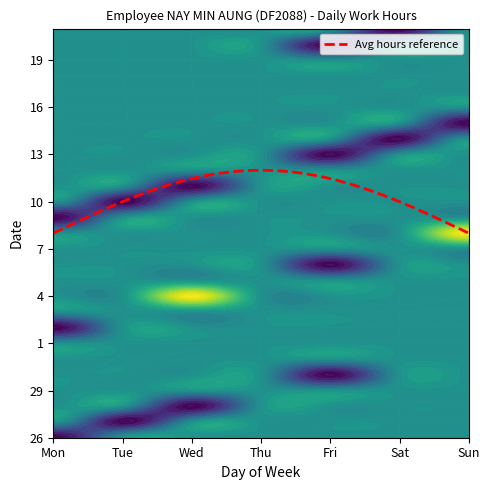

Reading right to left, transcribe all the data shown in this chart.

26: 0.0	0.0	0.0	0.0	0.0	0.0	12.1
27: 0.0	0.0	0.0	0.0	0.0	12.2	0.0
28: 0.0	0.0	0.0	0.0	12.2	0.0	0.0
29: 0.0	0.0	0.0	0.0	0.0	0.0	0.0
30: 0.0	0.0	12.2	0.0	0.0	0.0	0.0
31: 0.0	0.0	0.0	0.0	0.0	0.0	0.0
1: 0.0	0.0	0.0	0.0	0.0	0.0	0.0
2: 0.0	0.0	0.0	0.0	0.0	0.0	12.1
3: 0.0	0.0	0.0	0.0	0.0	0.0	0.0
4: 0.0	0.0	0.0	0.0	-11.8	0.0	0.0
5: 0.0	0.0	0.0	0.0	0.0	0.0	0.0
6: 0.0	0.0	12.1	0.0	0.0	0.0	0.0
7: 0.0	0.0	0.0	0.0	0.0	0.0	0.0
8: -11.9	0.0	0.0	0.0	0.0	0.0	0.0
9: 0.0	0.0	0.0	0.0	0.0	0.0	12.1
10: 0.0	0.0	0.0	0.0	0.0	12.1	0.0
11: 0.0	0.0	0.0	0.0	12.1	0.0	0.0
12: 0.0	0.0	0.0	0.0	0.0	0.0	0.0
13: 0.0	0.0	12.2	0.0	0.0	0.0	0.0
14: 0.0	12.1	0.0	0.0	0.0	0.0	0.0
15: 12.2	0.0	0.0	0.0	0.0	0.0	0.0
16: 0.0	0.0	0.0	0.0	0.0	0.0	0.0
17: 0.0	0.0	0.0	0.0	0.0	0.0	0.0
18: 0.0	0.0	0.0	0.0	0.0	0.0	0.0
19: 0.0	0.0	0.0	0.0	0.0	0.0	0.0
20: 0.0	0.0	12.1	0.0	0.0	0.0	0.0
21: 0.0	12.2	0.0	0.0	0.0	0.0	0.0